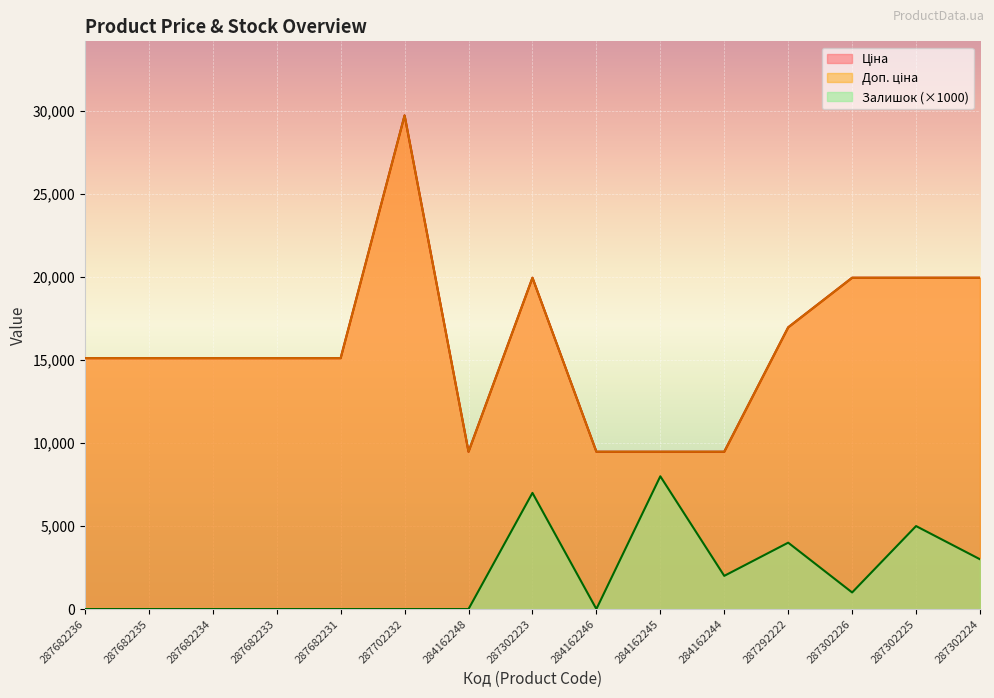

The value of Ціна at 287292222 is 16976.3. True or false?

True